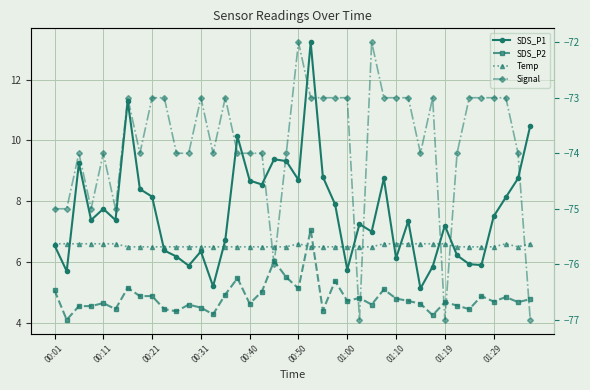

Is it true that Temp equals 4.1 at 00:40?

False